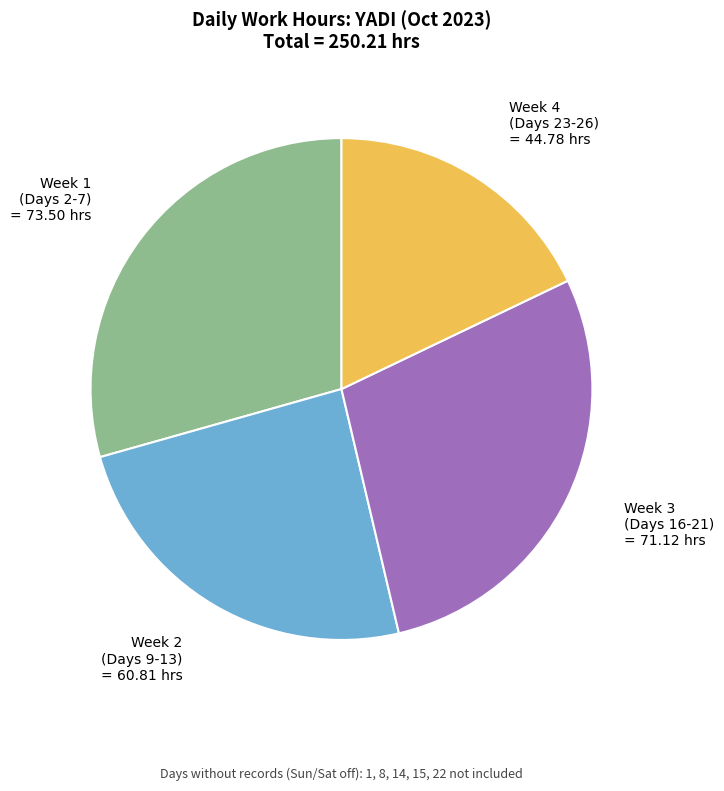

Does any single category account for the majority?

No